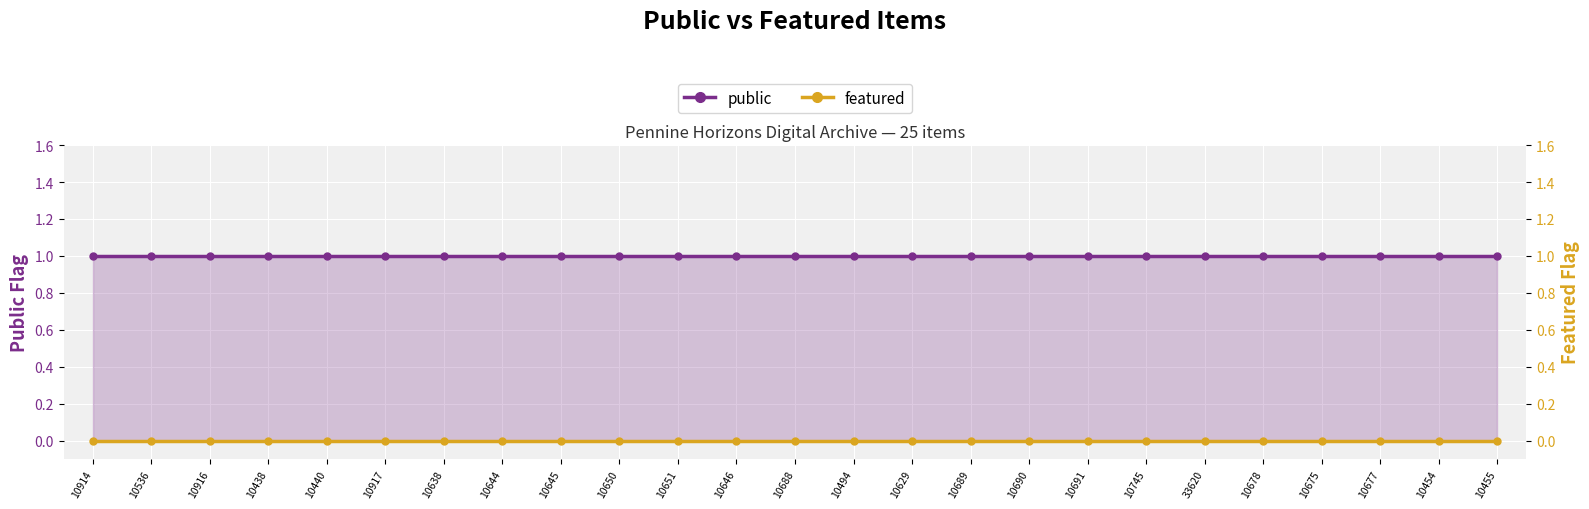

Is the value of featured at 10494 greater than the value of public at 10629?

No